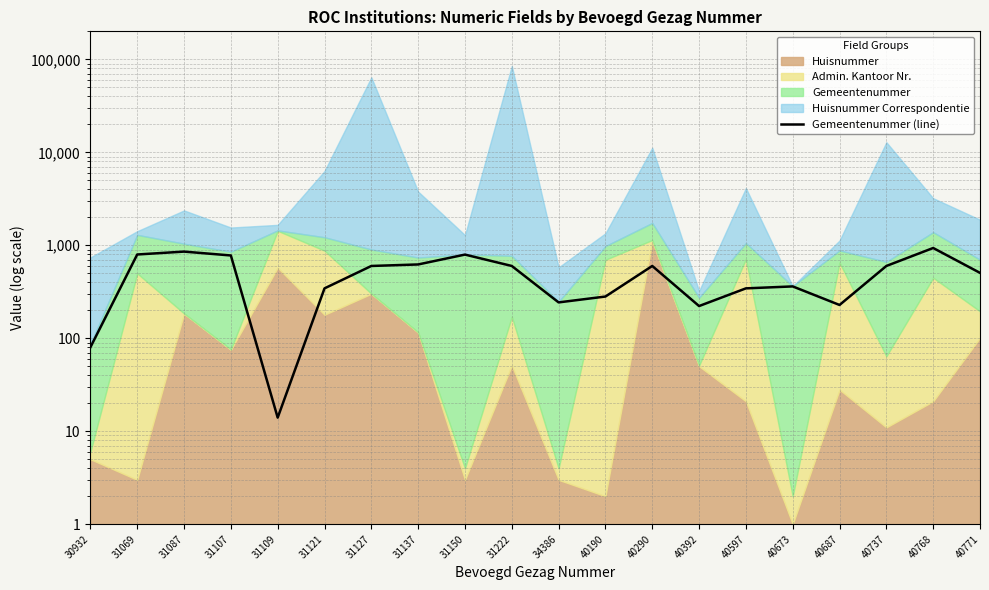

What is the sum of the values at 31069 and 31127?

1395